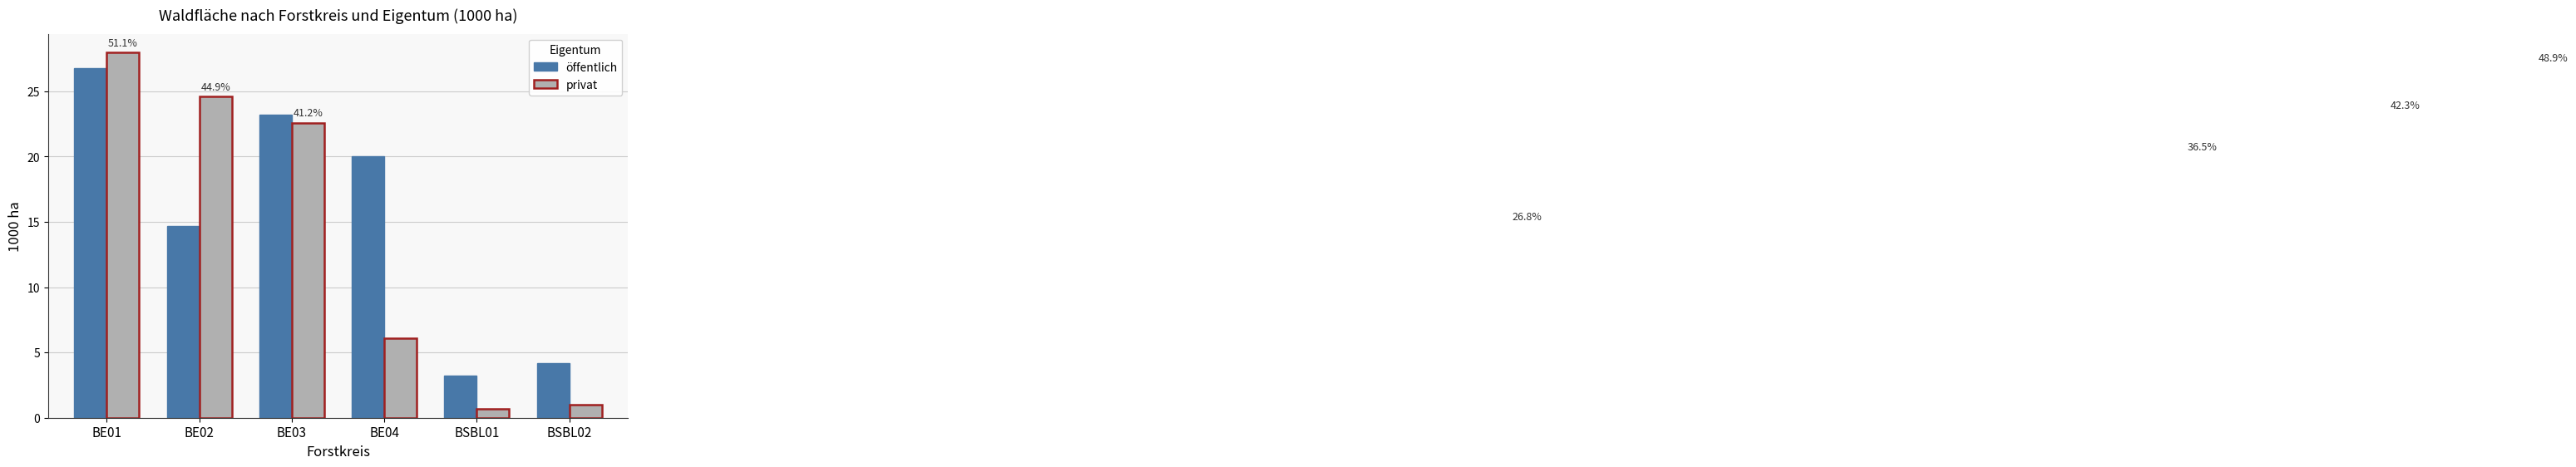

What are all the series names shown in the legend?

öffentlich, privat